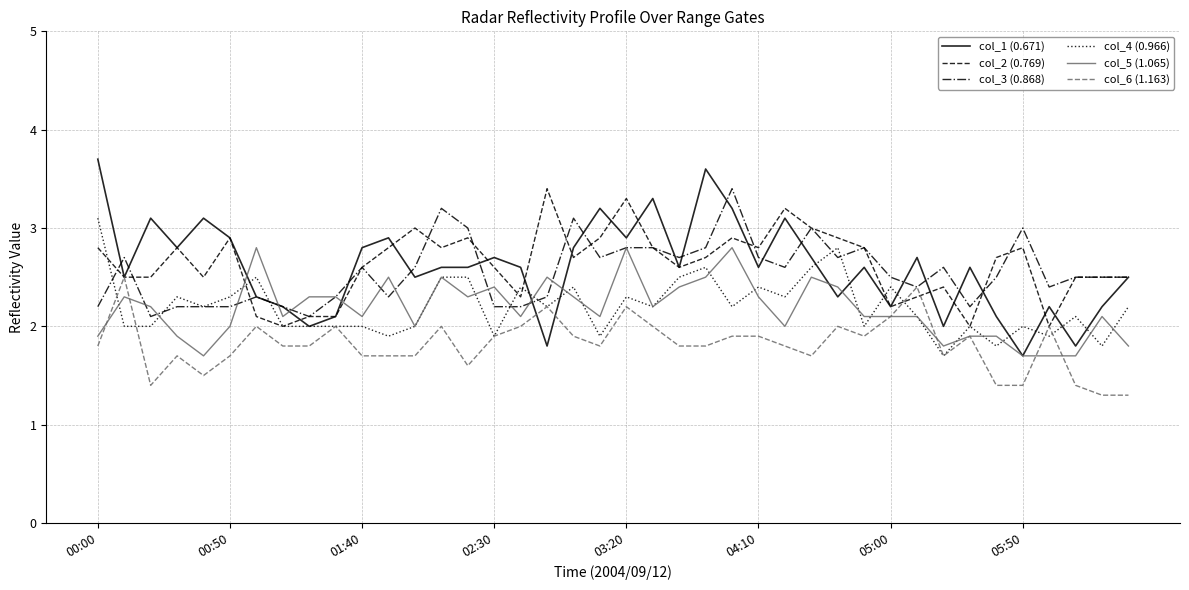

What is the smallest value displayed?

1.3